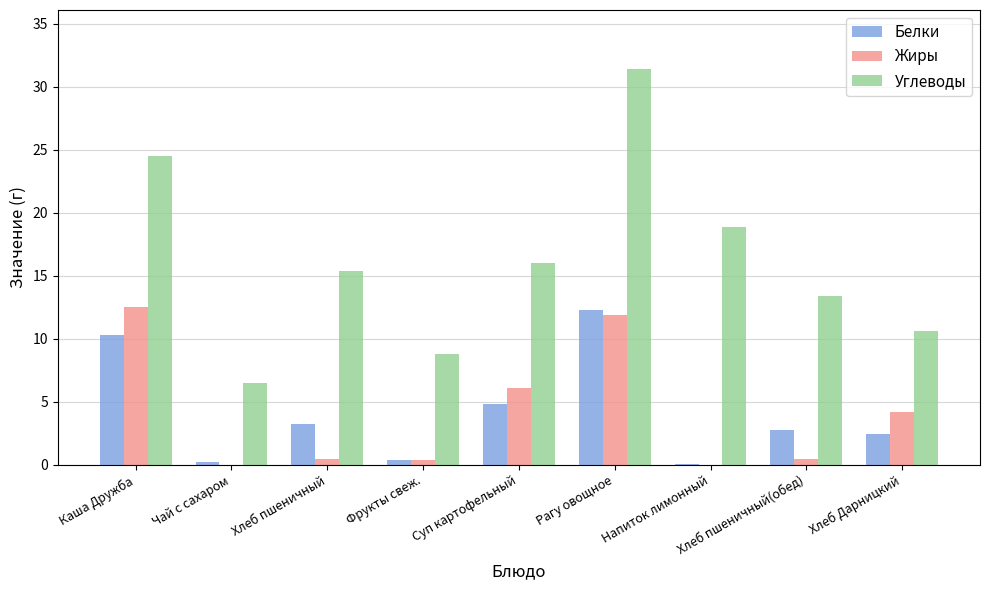

At which category does the chart reach its peak across all series?

Рагу овощное